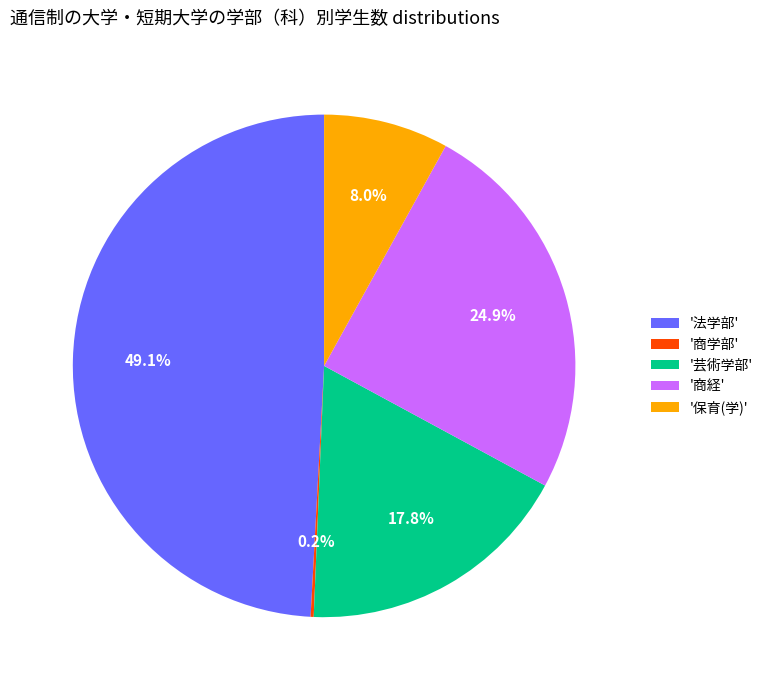

What is the largest slice in the pie chart?

'法学部'